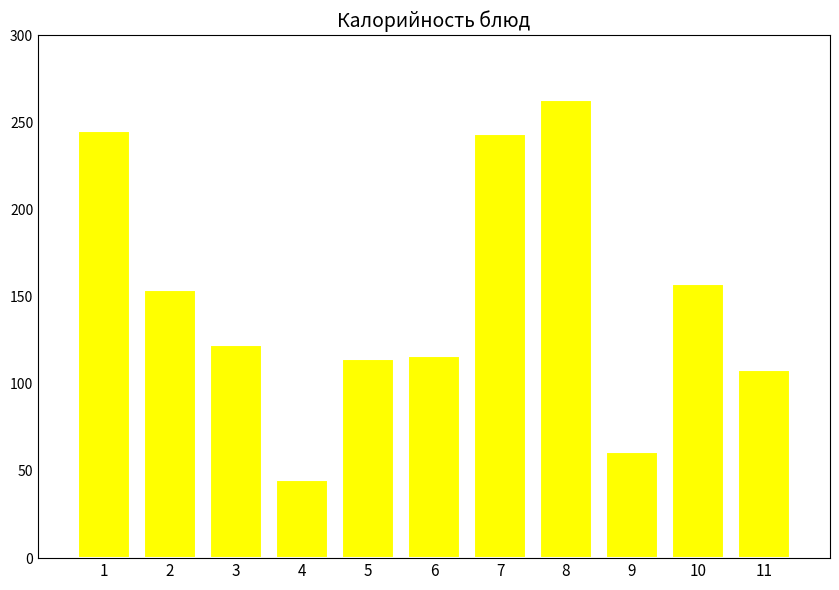

Reading left to right, what are all the values shown in this chart?

245	154	122	45	114	116	243	263	61	157	108